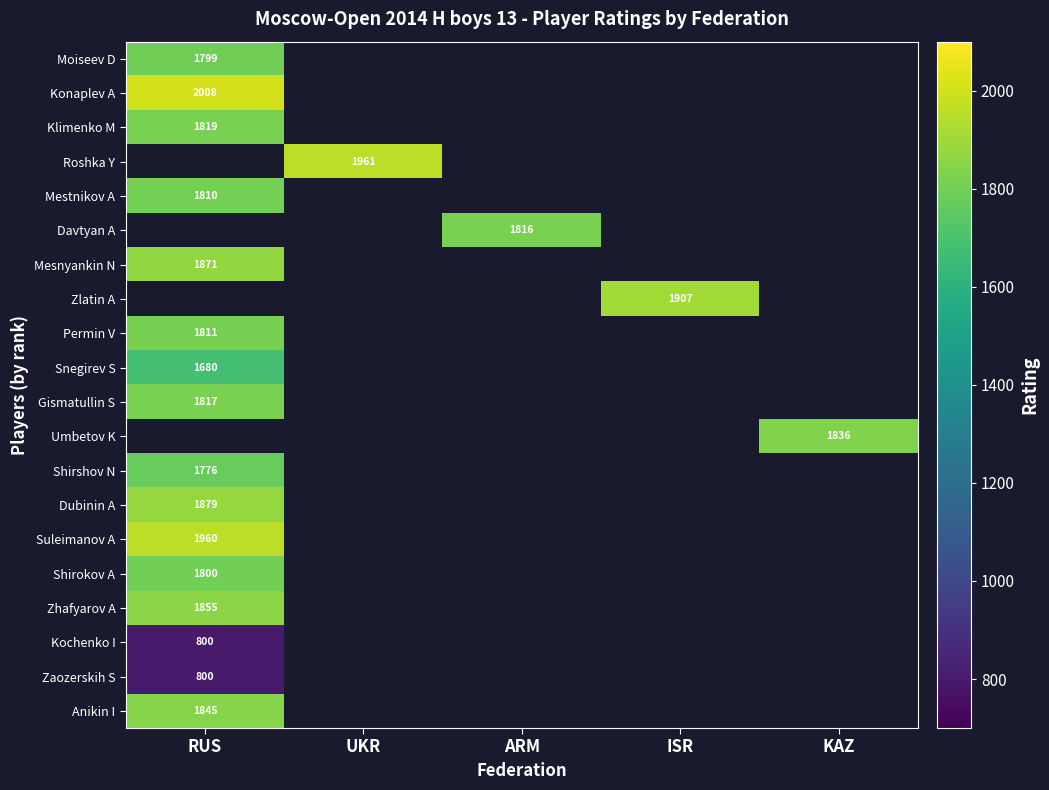

Rank the series by their maximum value, from lowest to highest.

Kochenko I, Zaozerskih S, Snegirev S, Shirshov N, Moiseev D, Shirokov A, Mestnikov A, Permin V, Gismatullin S, Klimenko M, Zhafyarov A, Mesnyankin N, Konaplev A, Roshka Y, Davtyan A, Zlatin A, Umbetov K, Anikin I, Dubinin A, Suleimanov A